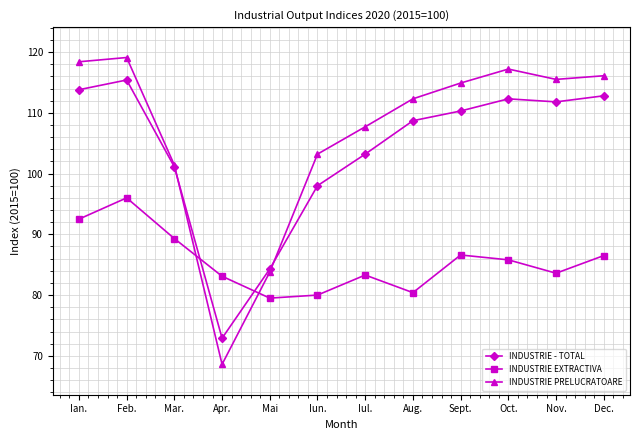

In INDUSTRIE - TOTAL, how many points are higher than both neighbors (excluding endpoints)?

2